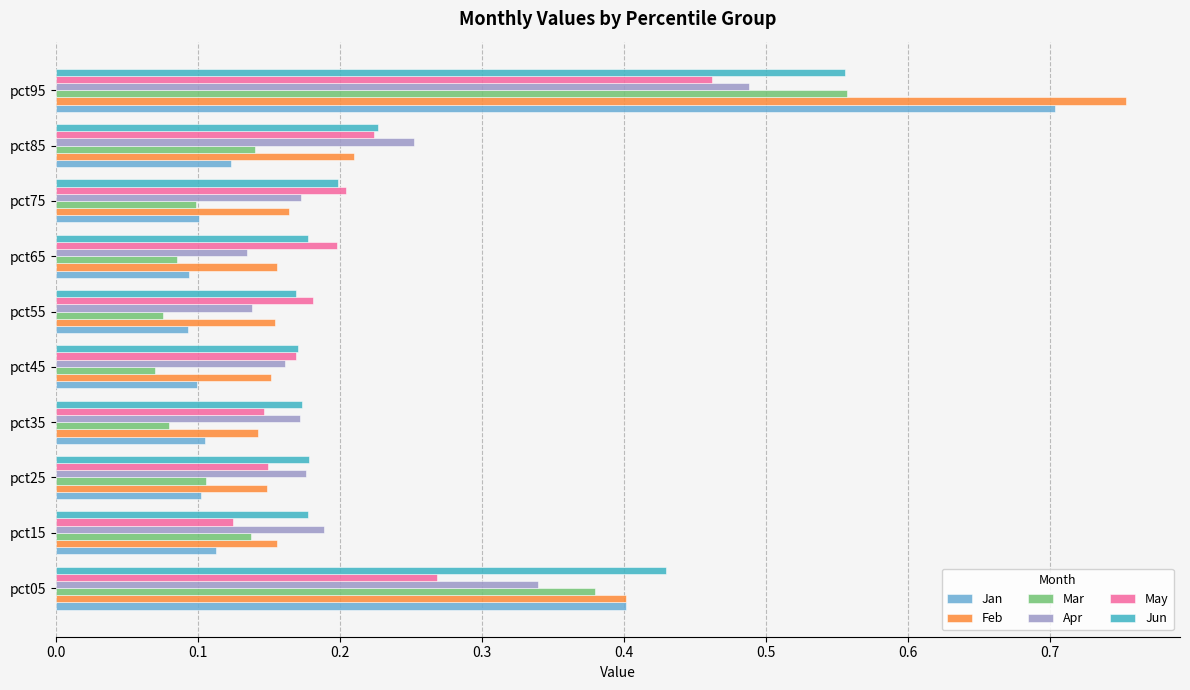

Is it true that Mar equals 0.1 at pct85?

True